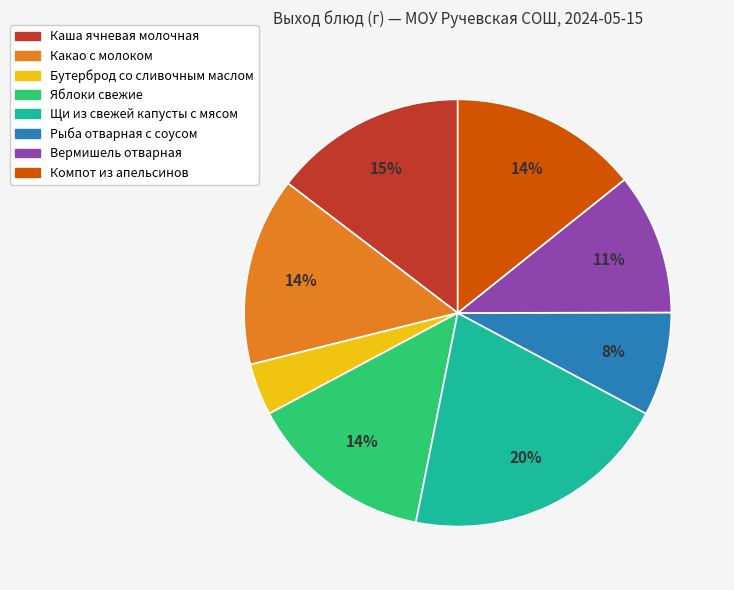

To the nearest percent, what is the average slice percentage?

12%